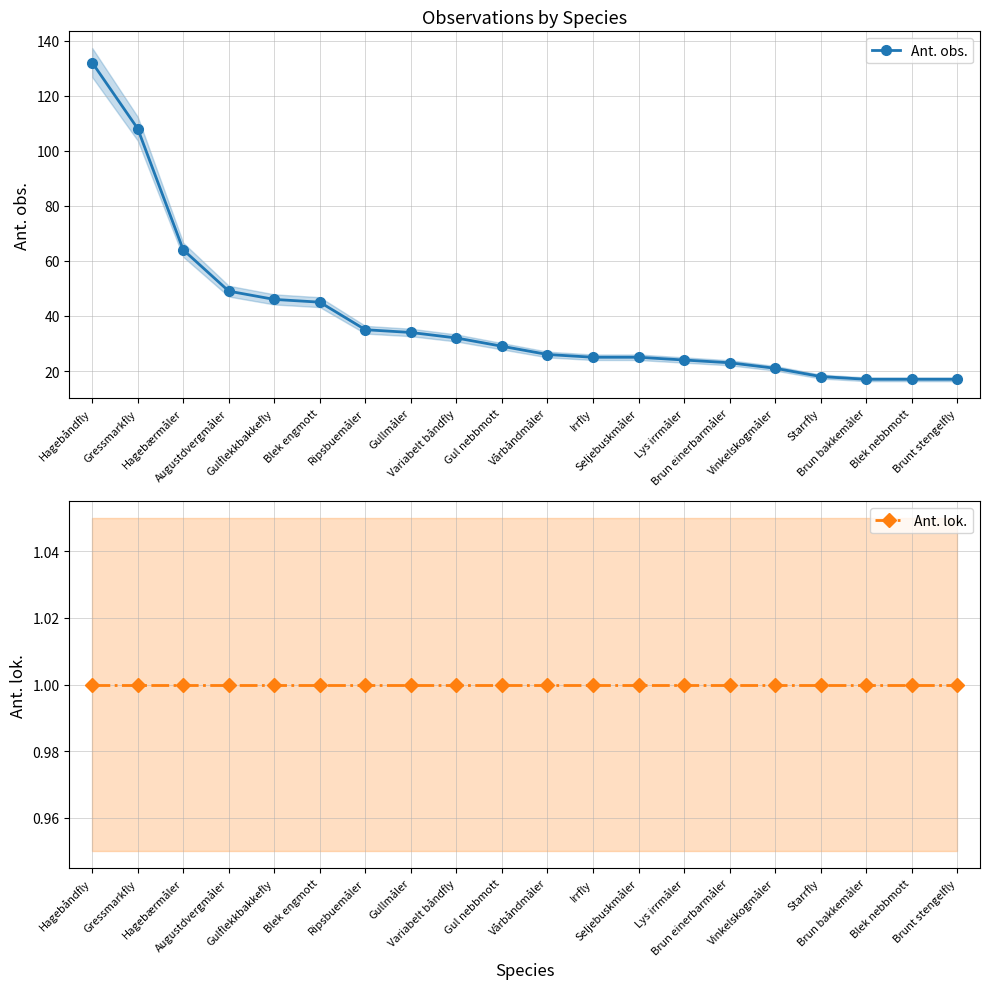

What is the minimum value shown in the chart?

1